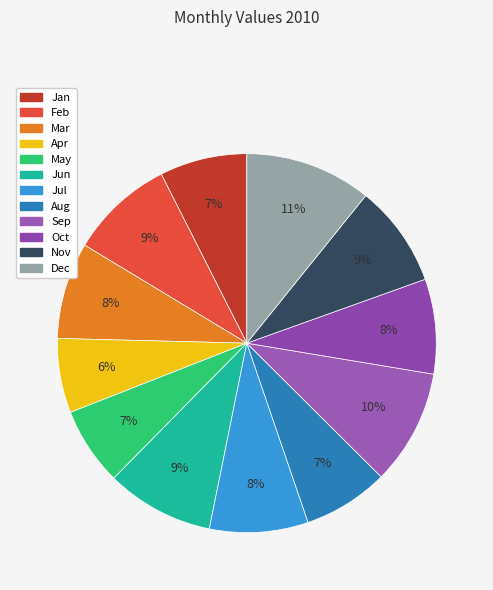

What is the change in value from Apr to Nov?

+15